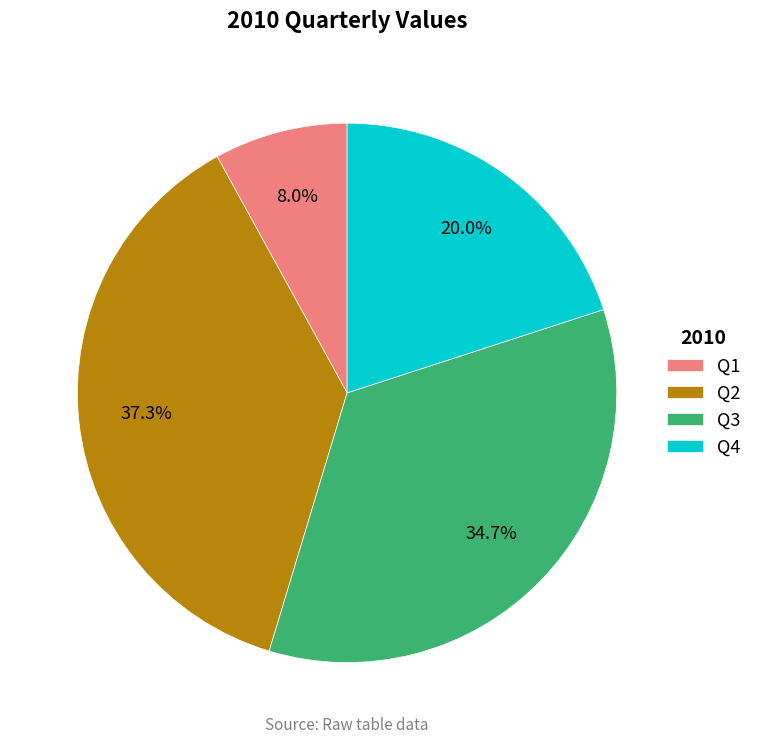

True or false: Q1 accounts for 8% of the total.

True